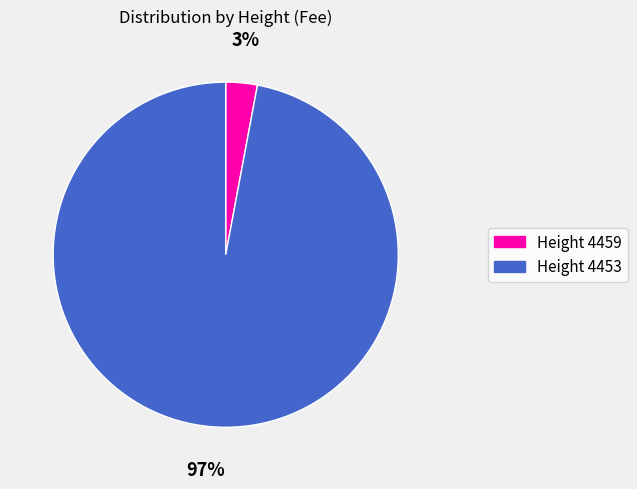

Is there a majority slice in this chart?

Yes